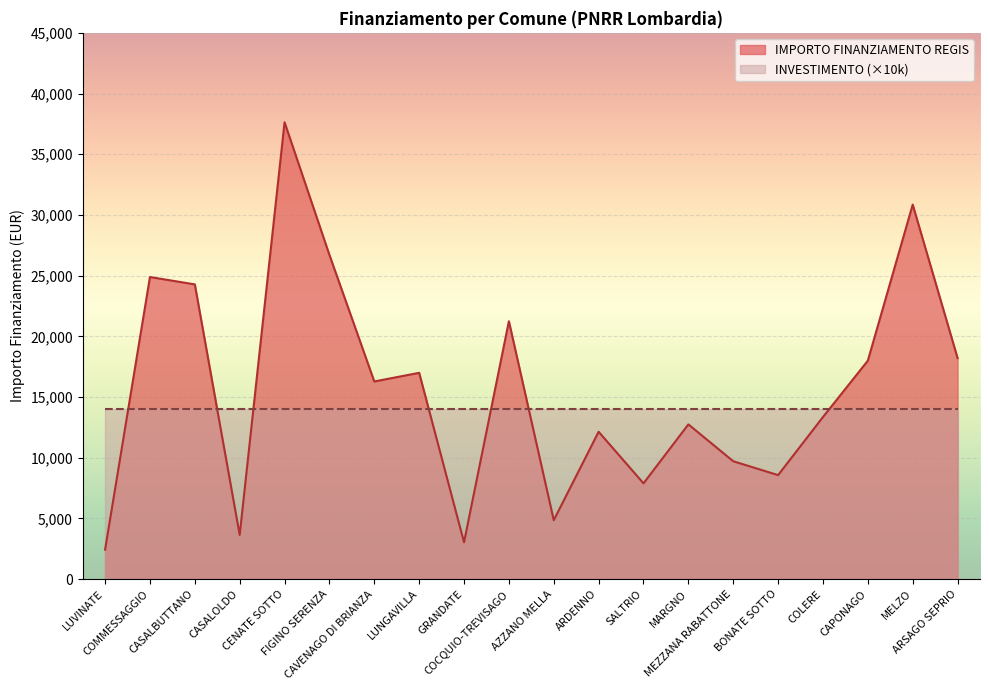

The chart shows a value of 2428 at LUVINATE. True or false?

True